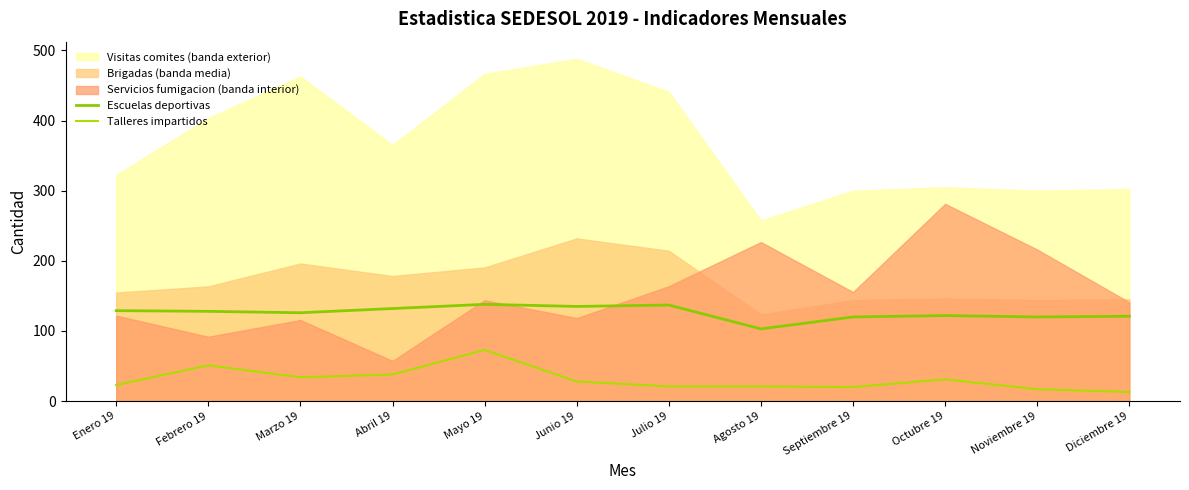

What is the average value of the Talleres impartidos series?

31